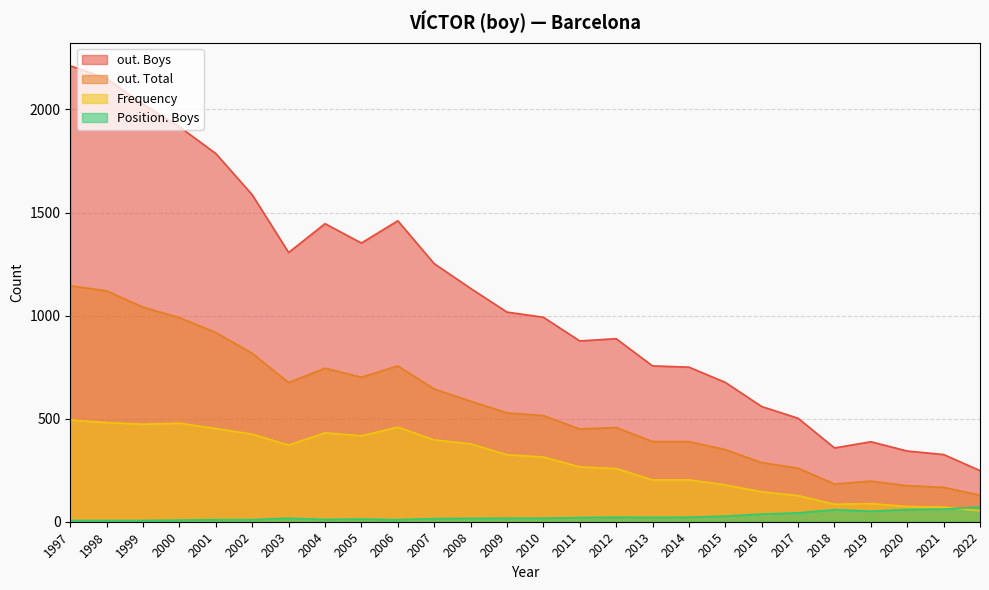

At which category does the chart reach its peak across all series?

1997